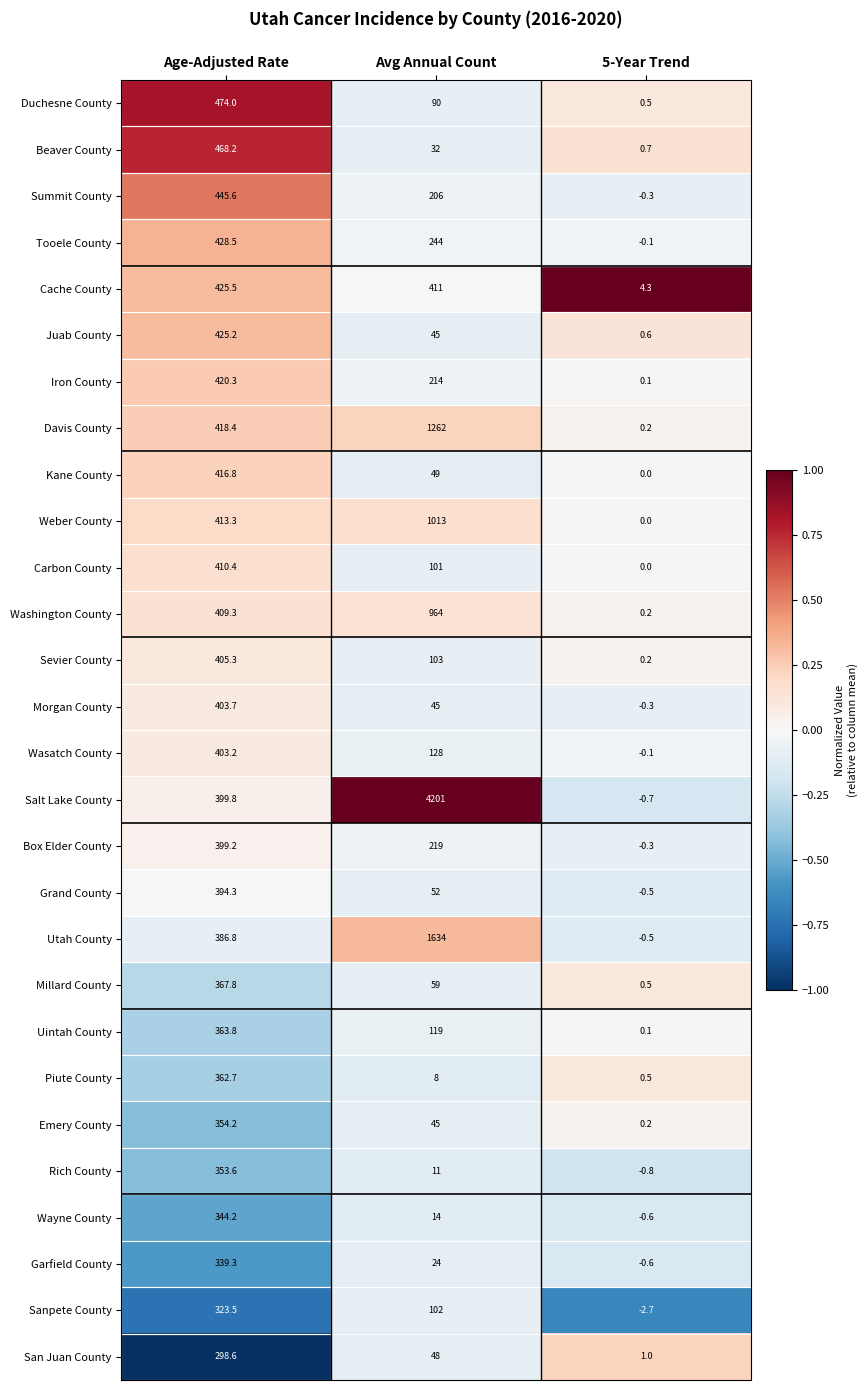

At which category is the sum across all series the highest?

Avg Annual Count